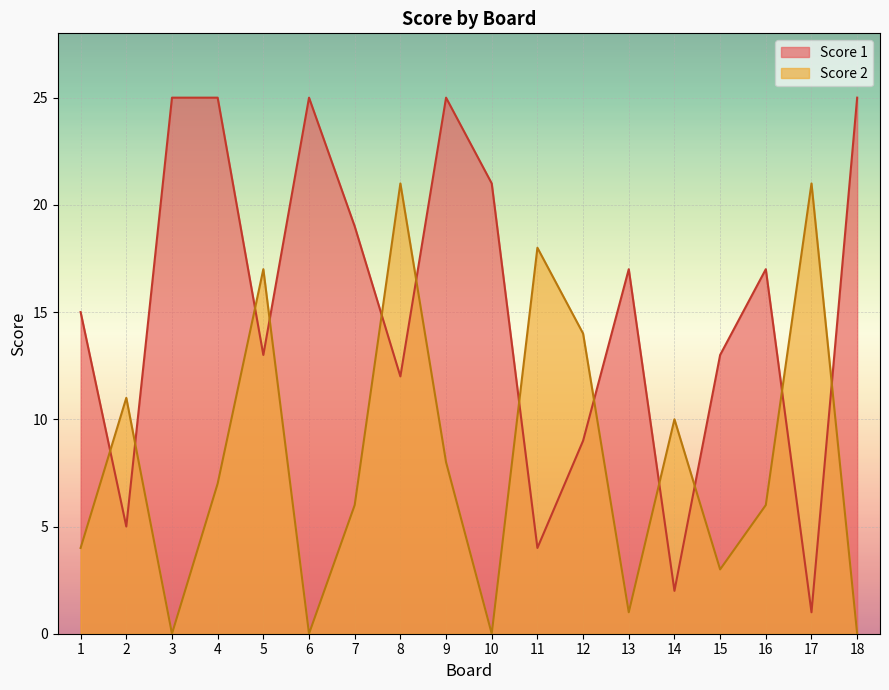

What is the difference between the second highest and second lowest values in the Score 1 series?

23